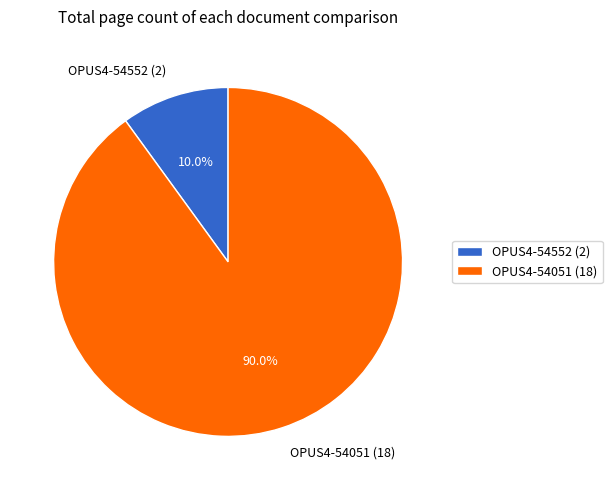

Which slice represents more than half of the pie?

OPUS4-54051